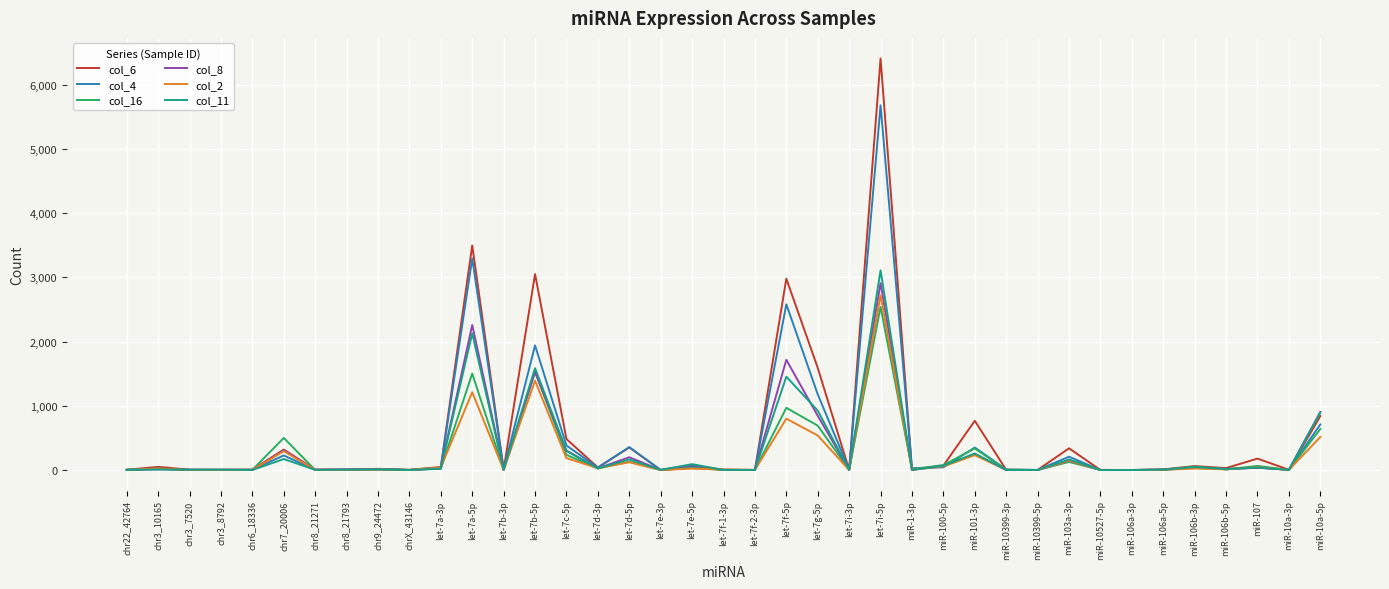

What are all the series names shown in the legend?

col_6, col_4, col_16, col_8, col_2, col_11